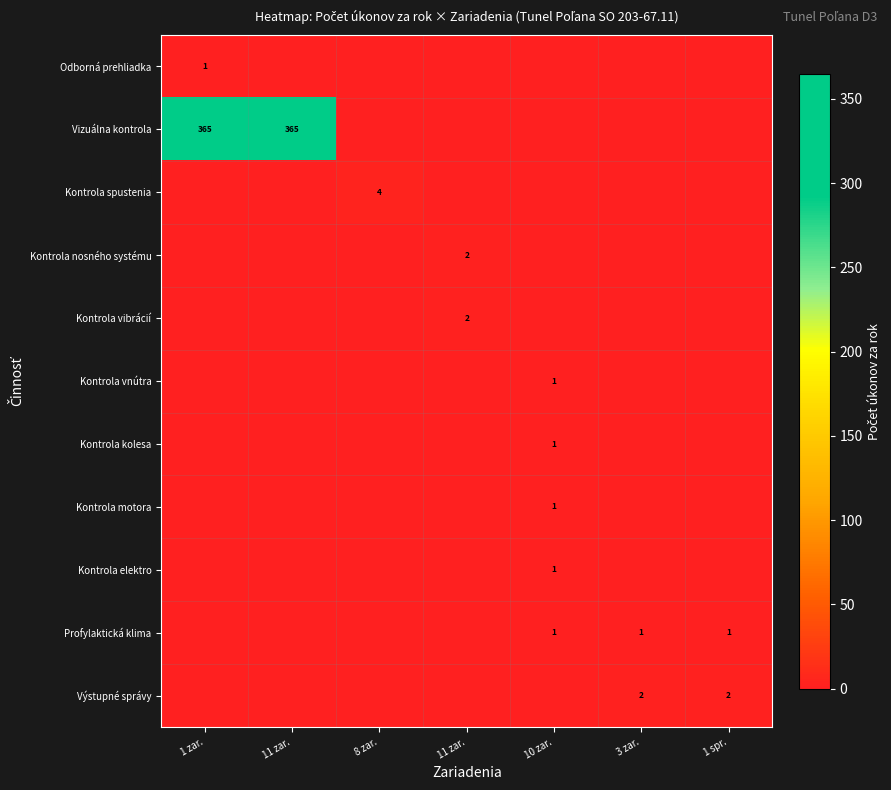

How many positive values does the Kontrola vibrácií series have?

1